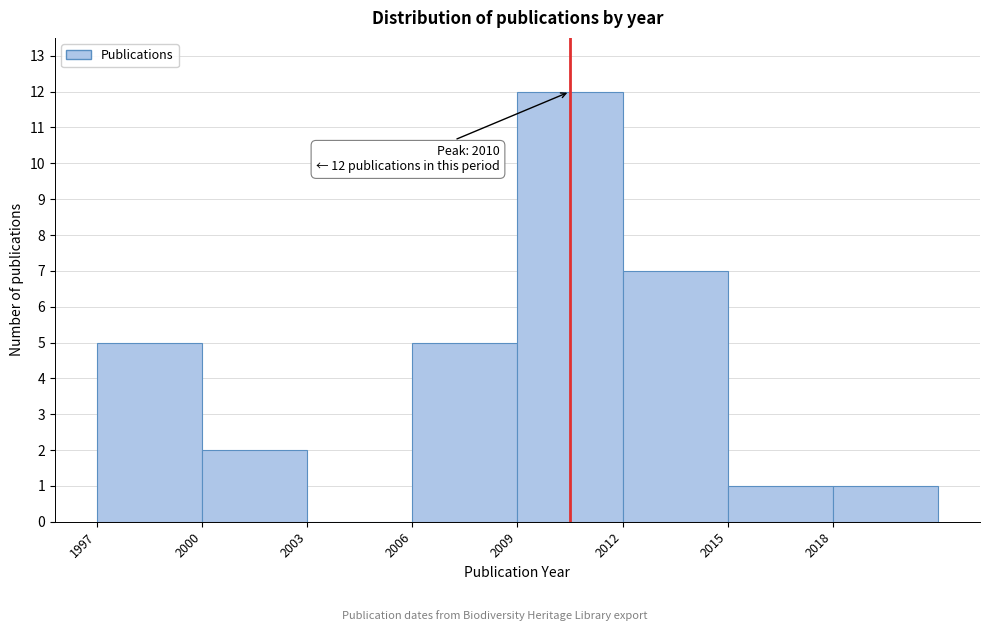

Over which range of the x-axis is the bar tallest?

2009 to 2012